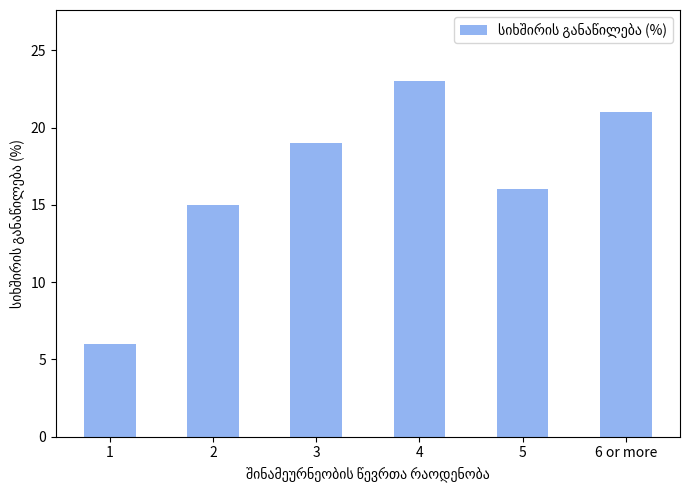

Reading right to left, list all the values displayed in this chart.

21	16	23	19	15	6